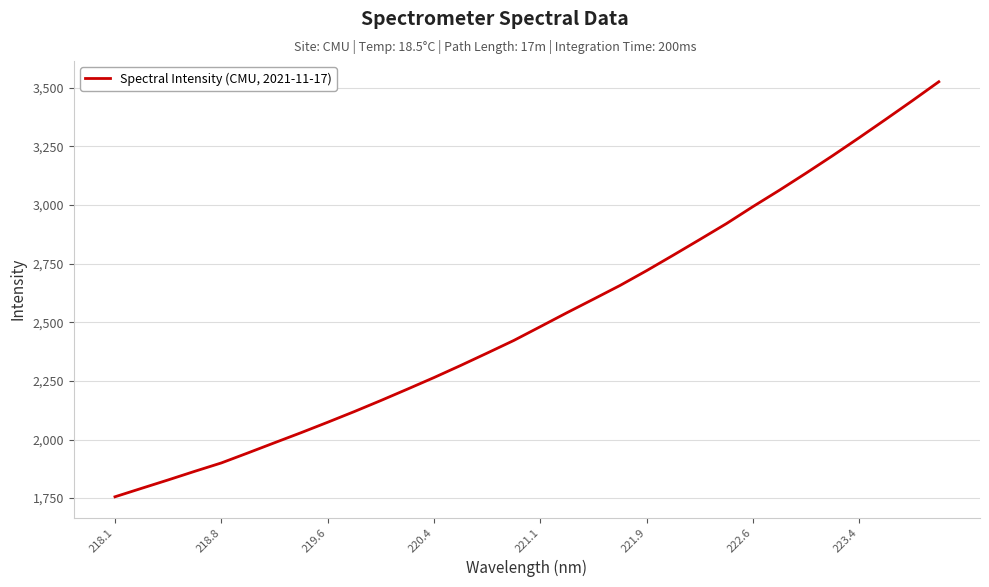

What is the maximum value shown in the chart?

3526.0